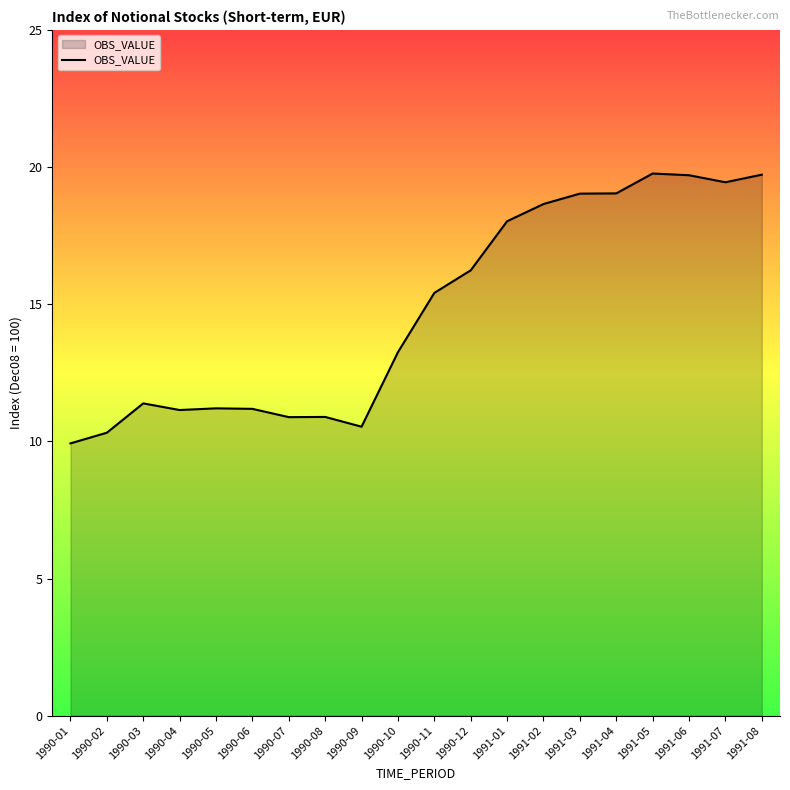

What is the minimum value shown in the chart?

9.9